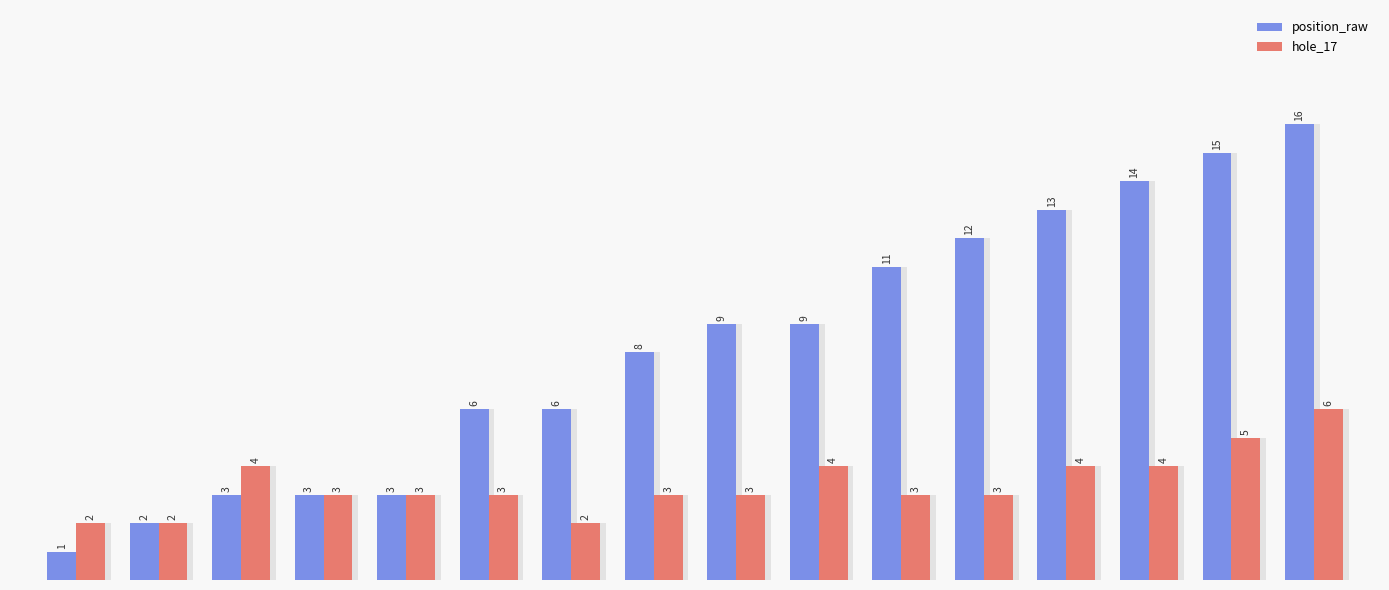

Reading right to left, extract all data points from this chart.

position_raw: 15=16	14=15	13=14	12=13	11=12	10=11	9=9	8=9	7=8	6=6	5=6	4=3	3=3	2=3	1=2	0=1
hole_17: 15=6	14=5	13=4	12=4	11=3	10=3	9=4	8=3	7=3	6=2	5=3	4=3	3=3	2=4	1=2	0=2